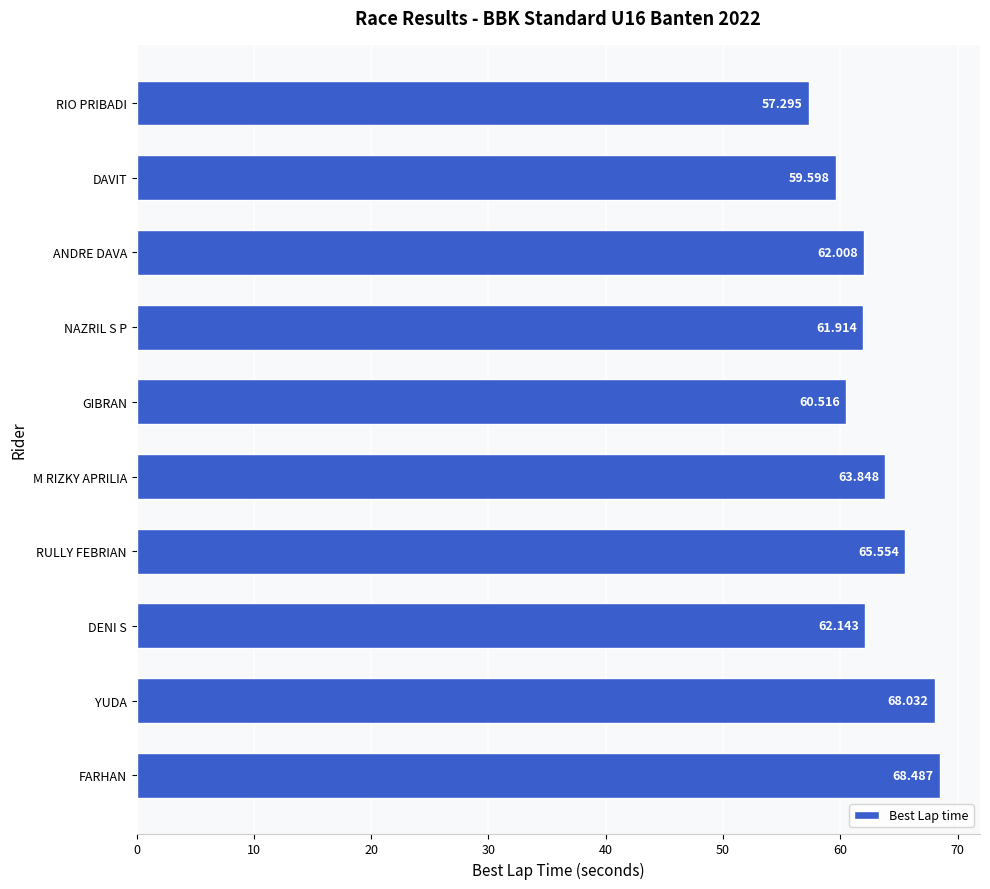

What is the label of the 10th bar from the top?

FARHAN